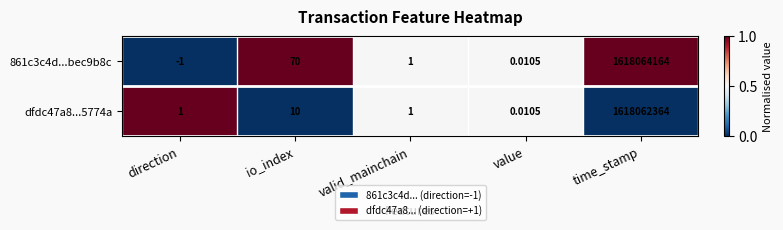

Where is 861c3c4d...bec9b8c nearest to the value 809032081?

io_index